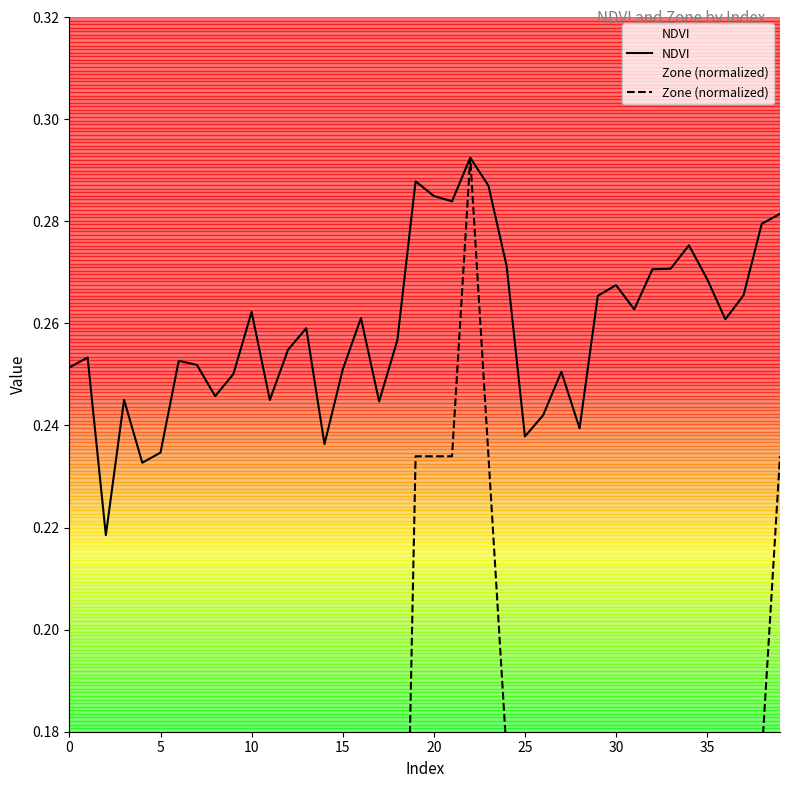

In Zone (normalized), how many points are lower than both neighbors (excluding endpoints)?

3